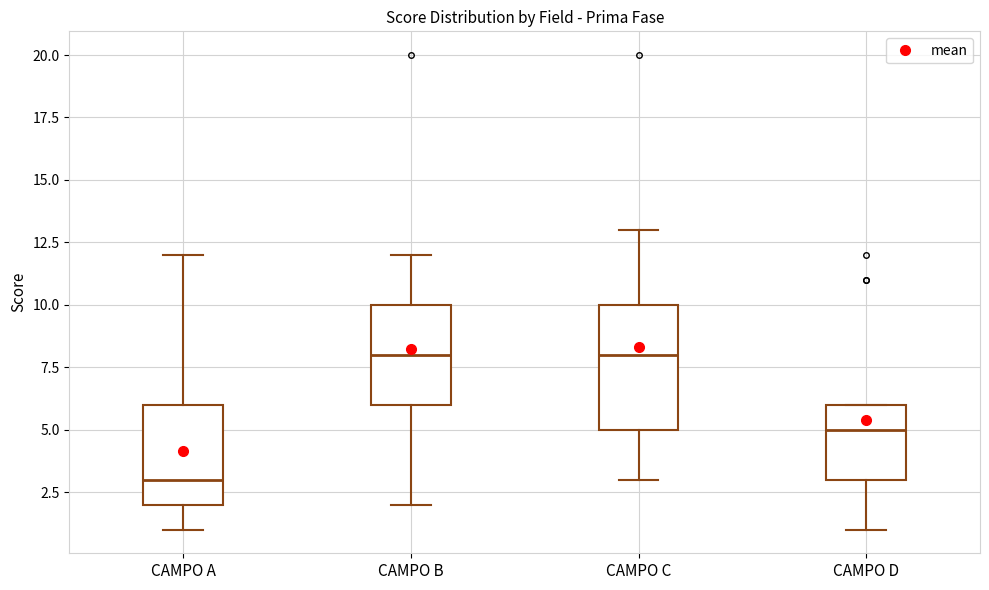

Where is the lower edge of the box for CAMPO C on the y-axis? The values are not printed on the chart, so give them approximately, as read against the axis.

5